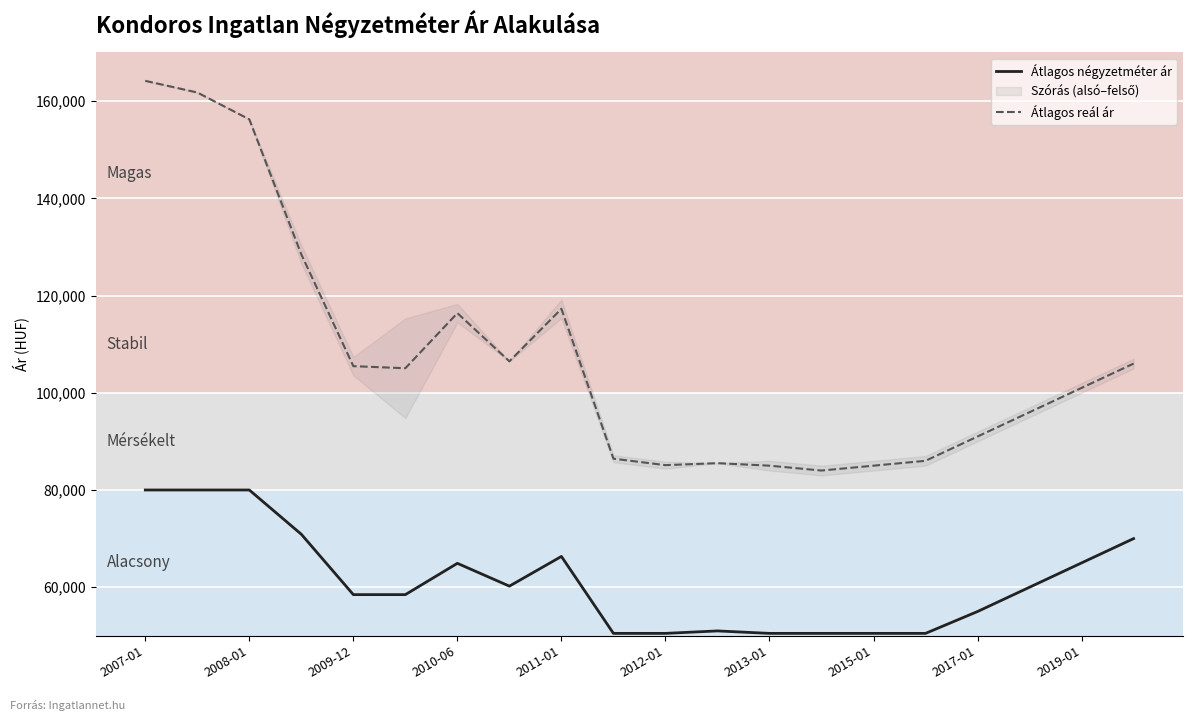

True or false: Átlagos reál ár and Átlagos négyzetméter ár intersect in this chart.

False